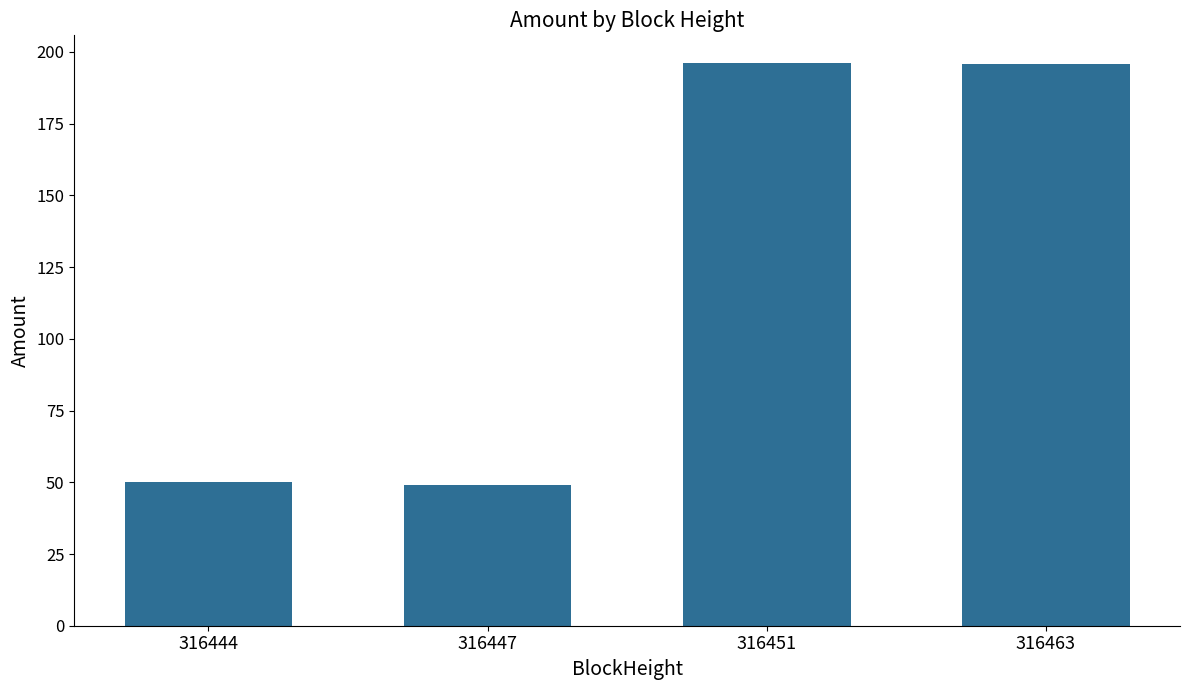

What is the ratio of the value at 316451 to the value at 316444?

3.9